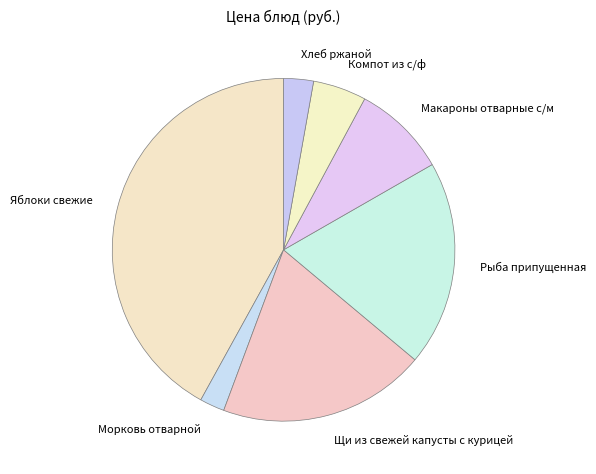

What is the ratio of the value at Яблоки свежие to the value at Щи из свежей капусты с курицей?

2.1